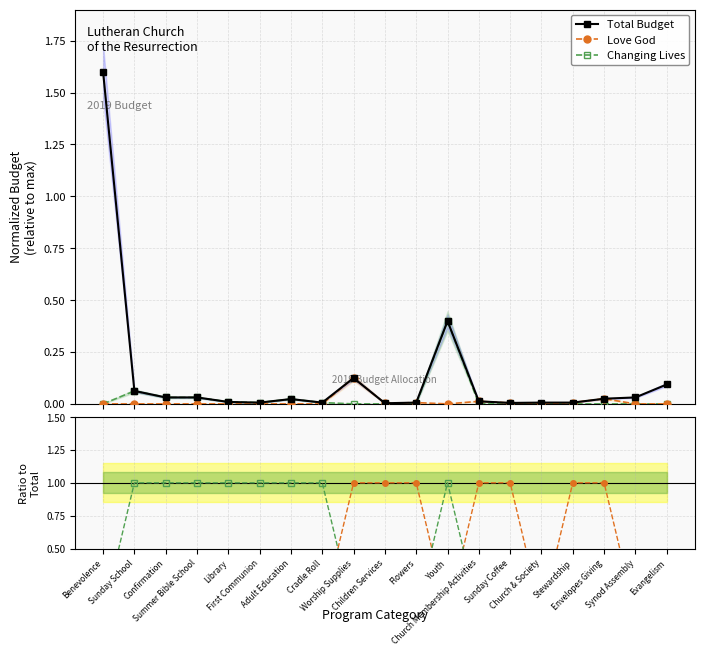

Is it true that Total Budget equals 0.0 at Confirmation?

True